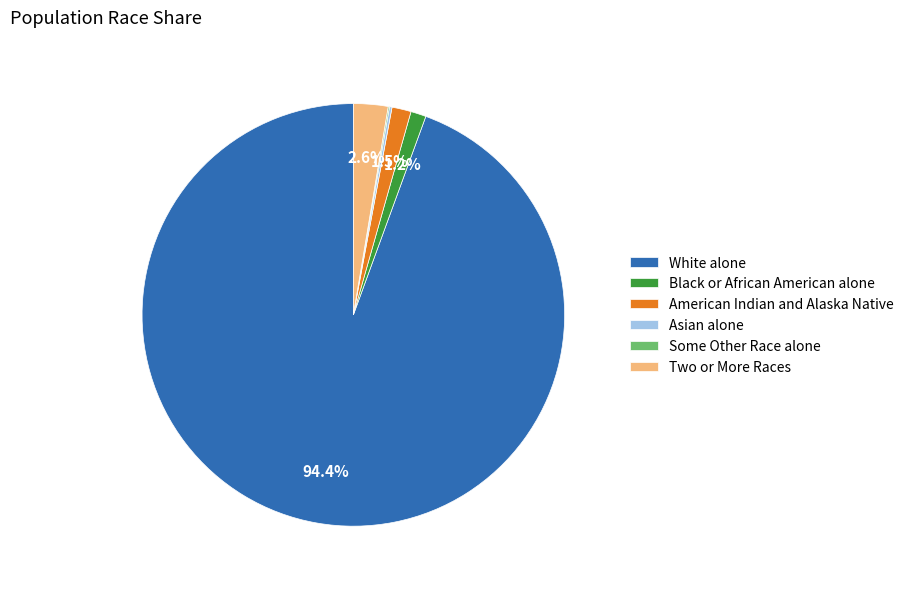

What percentage is NOT represented by Two or More Races?

97.4%